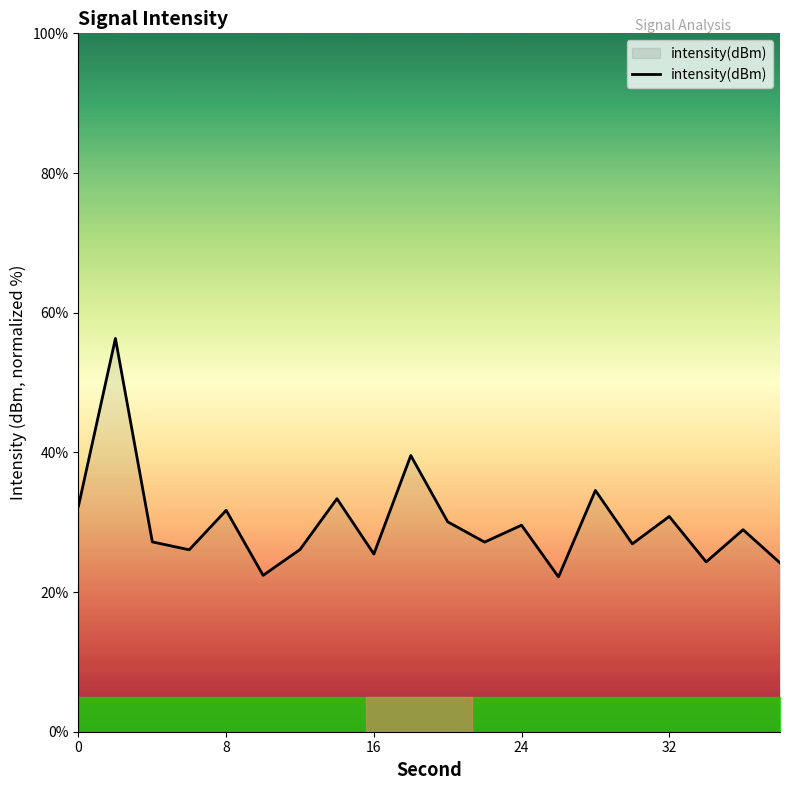

What is the greatest value displayed?

56.3